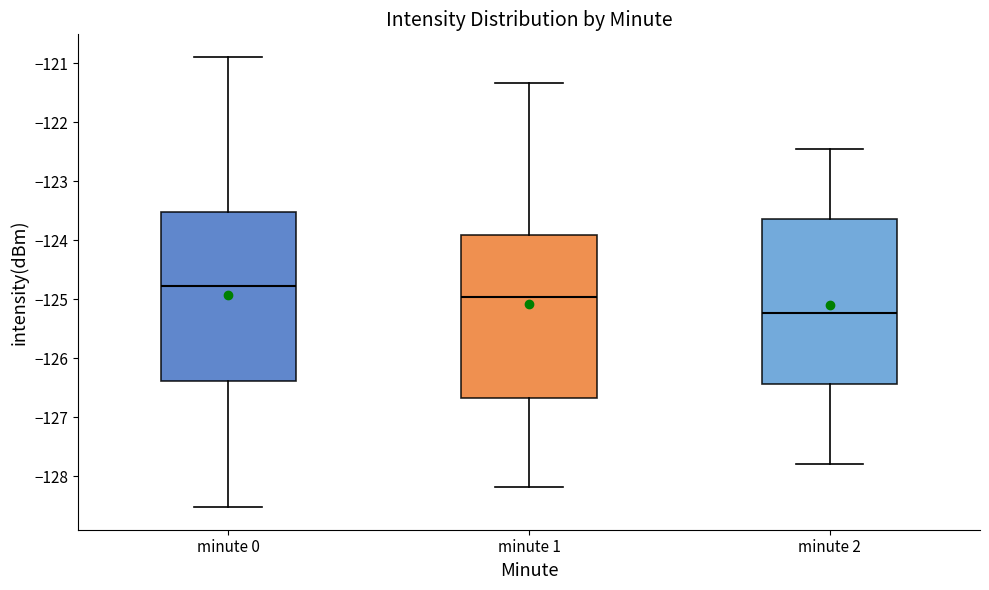

Reading left to right, read every box against the y-axis: the position of its median line, the range the box covers, and the ends of its whiskers. The values are not printed on the chart, so give them approximately, as read against the axis.

minute 0: median -124.8, box -126.4 to -123.5, whiskers -128.5 to -120.9
minute 1: median -125.0, box -126.7 to -123.9, whiskers -128.2 to -121.3
minute 2: median -125.2, box -126.4 to -123.6, whiskers -127.8 to -122.5